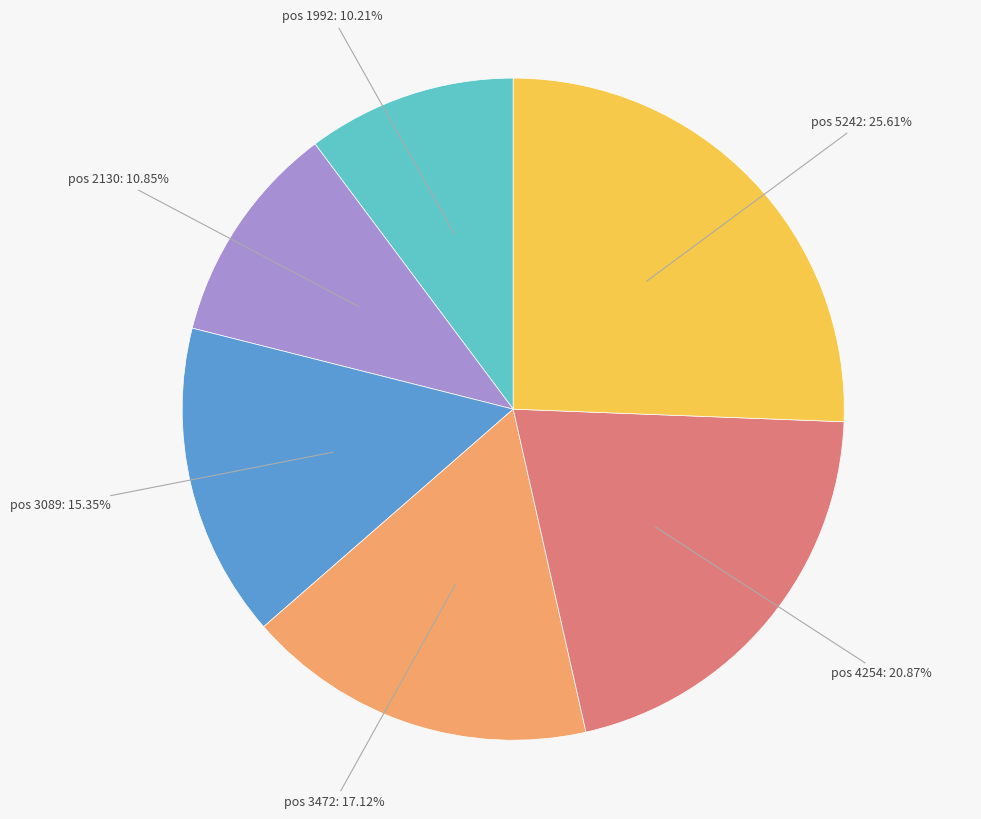

How many segments does this pie chart have?

6